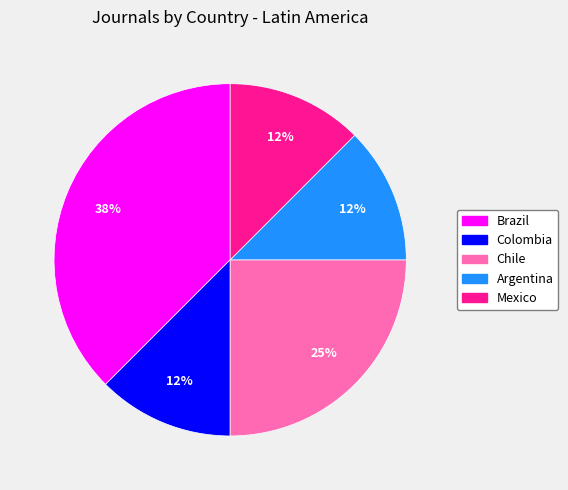

Which category has the biggest portion of the pie?

Brazil